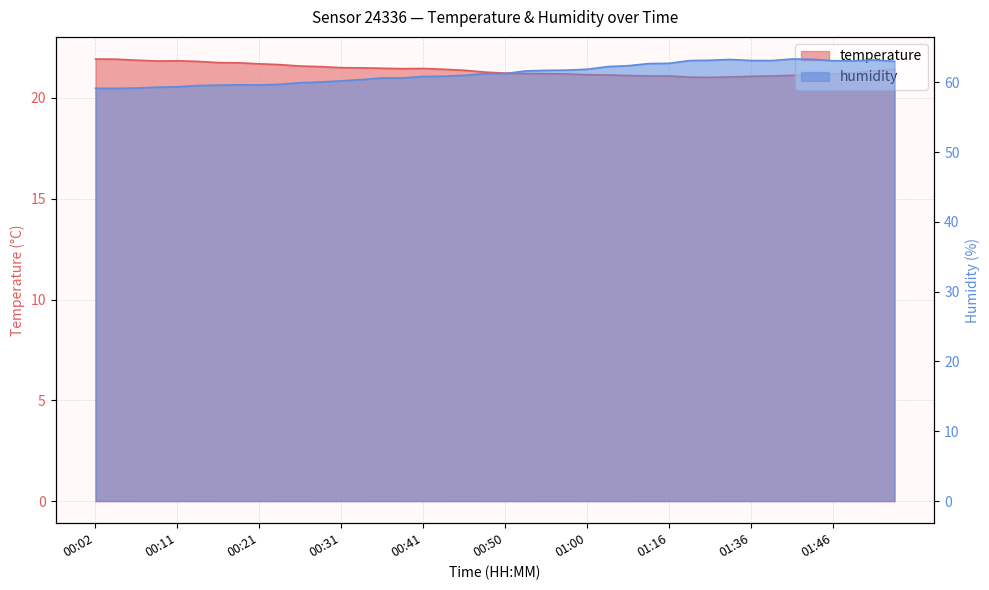

What is the spread (max minus min) of values at 00:43?

39.4